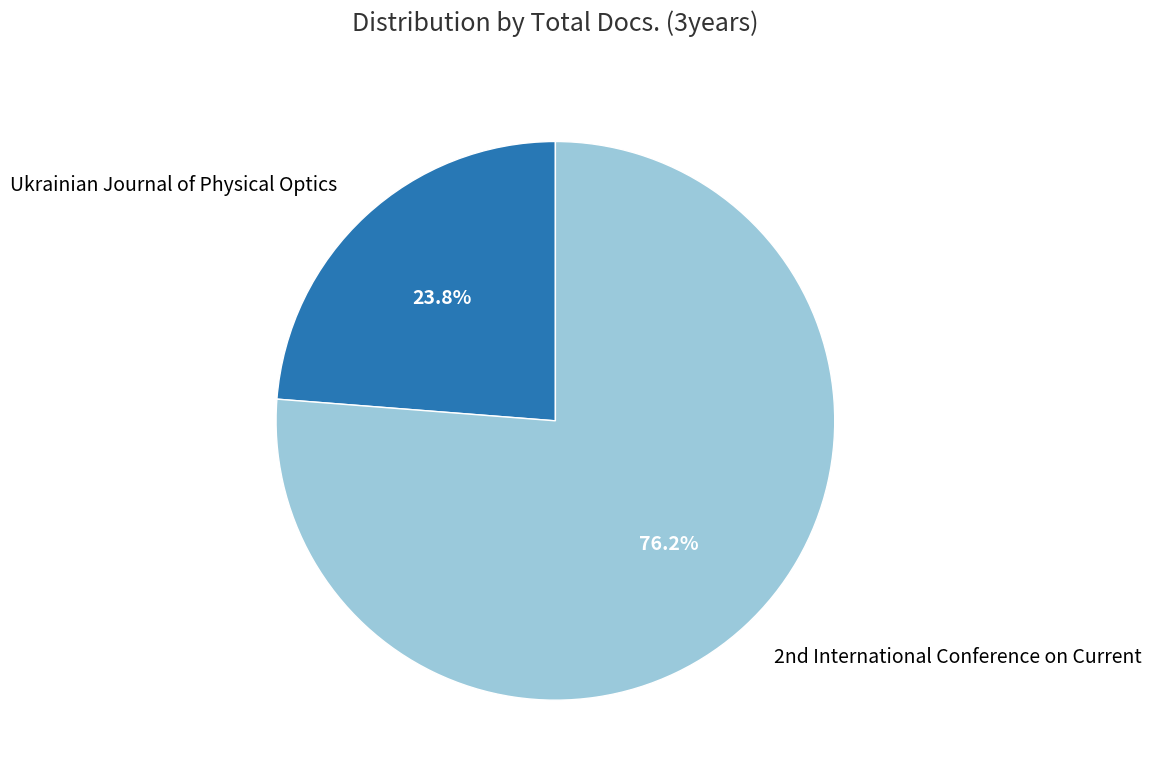

What percentage is NOT represented by Ukrainian Journal of Physical Optics?

76.2%